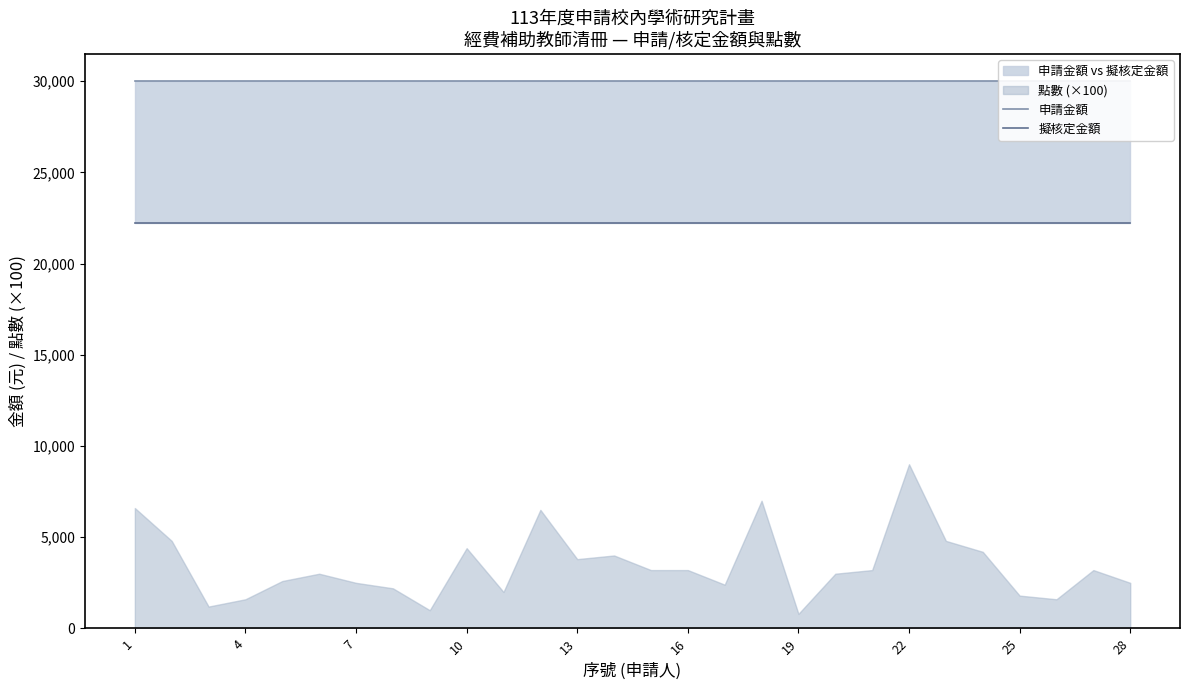

What is the maximum value shown in the chart?

30000